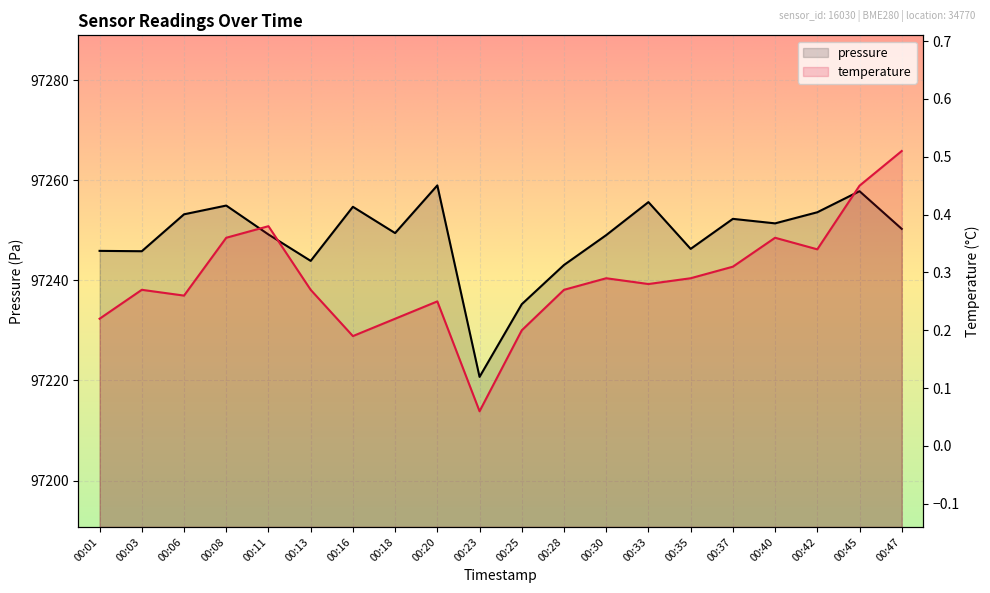

What is the sum of the temperature values at 00:25 and 00:08?

0.6